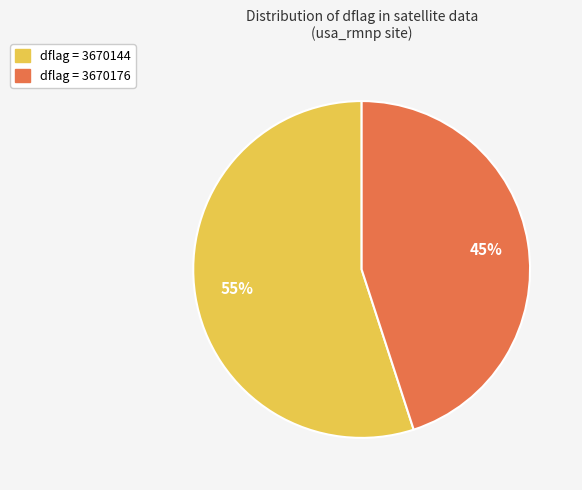

Is there a majority slice in this chart?

Yes